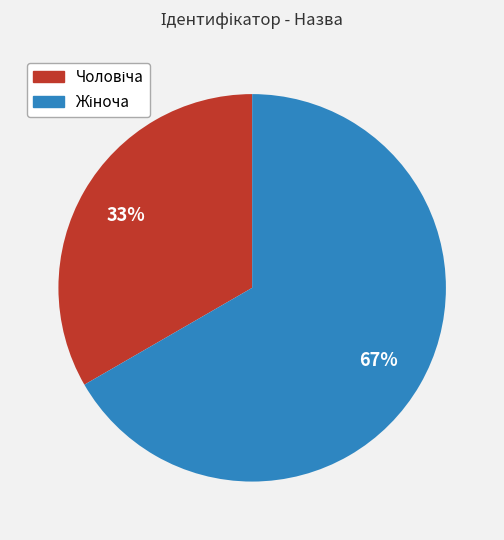

Is there any slice that represents more than half of the pie?

Yes